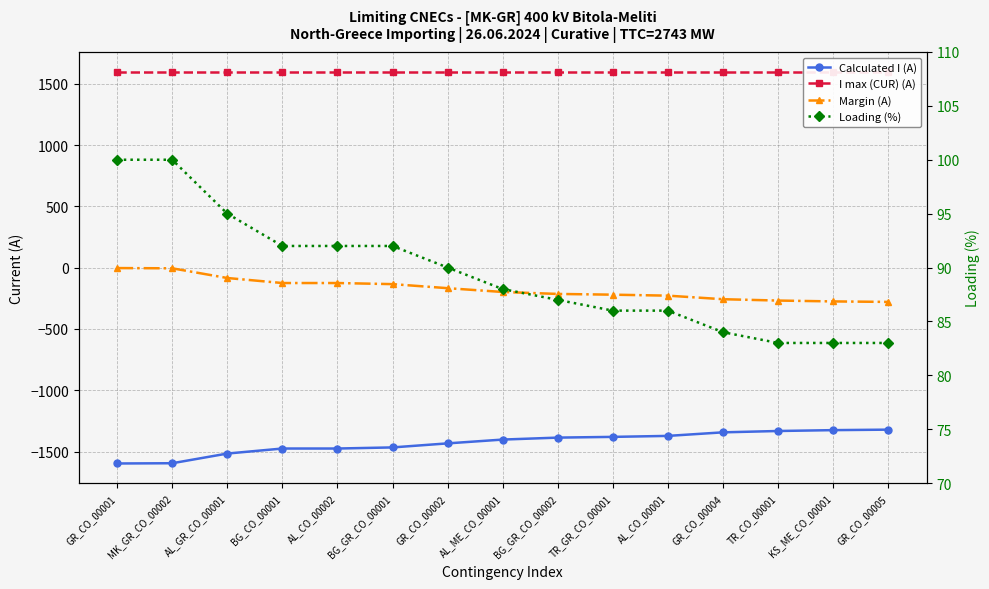

What is the difference between the second highest and second lowest values in the Calculated I (A) series?

270